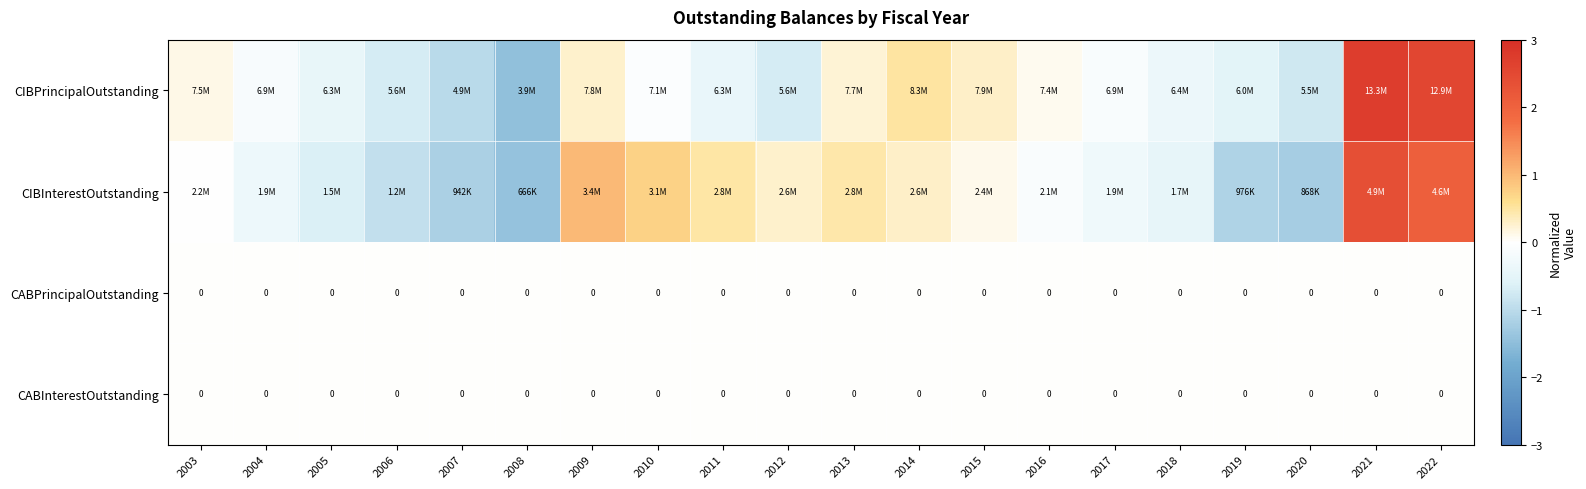

Rank the series at 2015 from lowest to highest value.

CABPrincipalOutstanding, CABInterestOutstanding, CIBInterestOutstanding, CIBPrincipalOutstanding